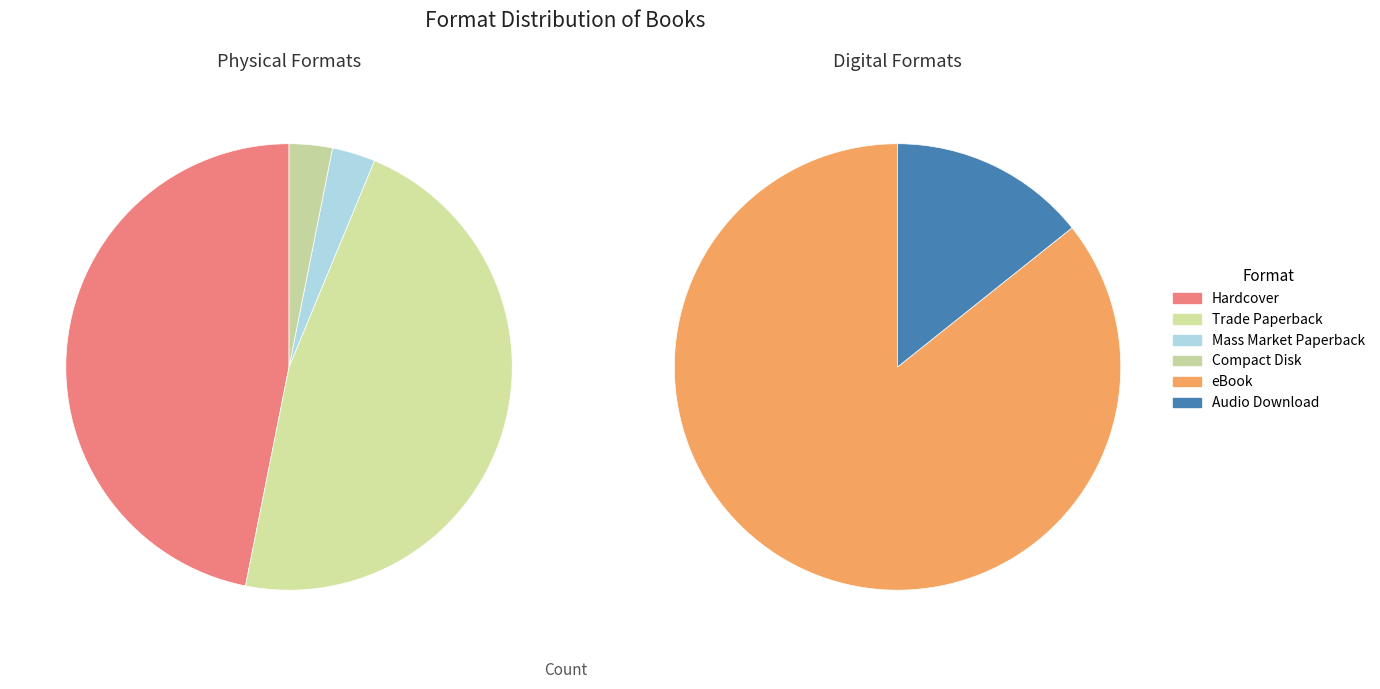

Does any single category account for the majority?

No